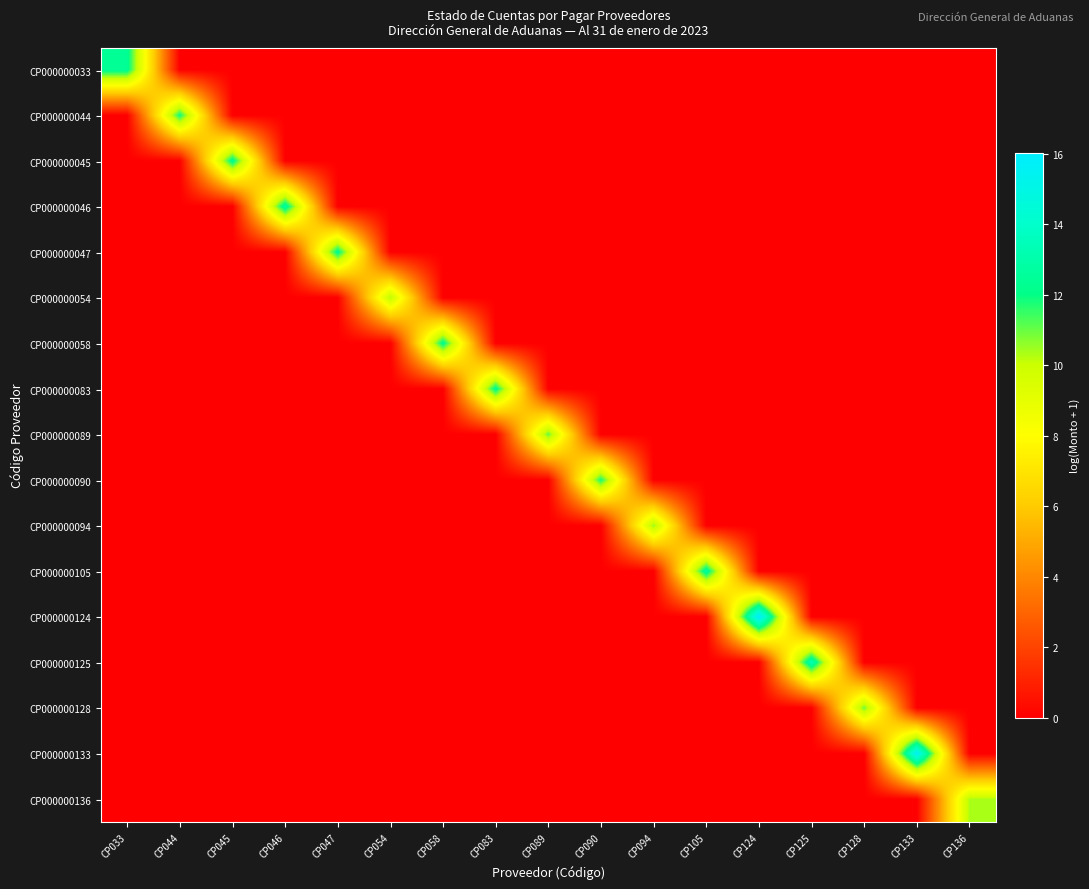

At which category is the sum across all series the highest?

CP124